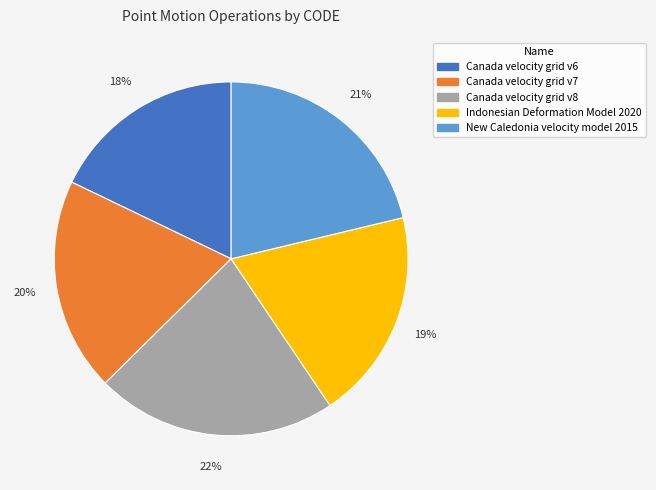

Do Canada velocity grid v7 and Indonesian Deformation Model 2020 together represent more than half of the pie?

No